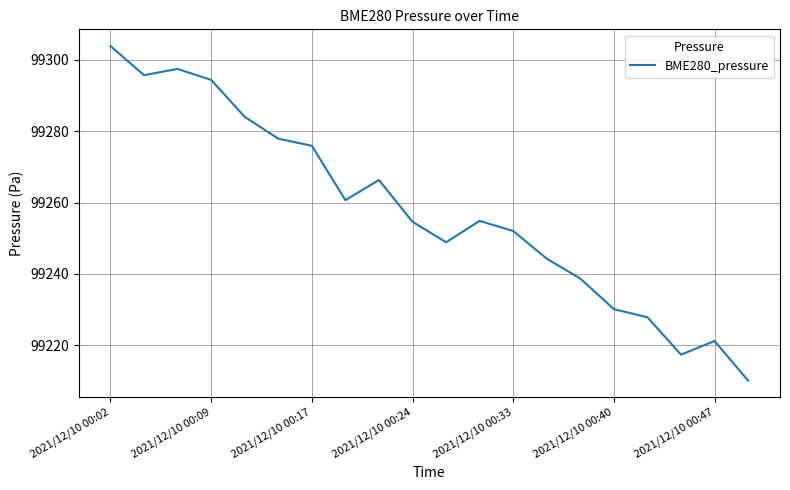

What is the minimum value shown in the chart?

99210.0